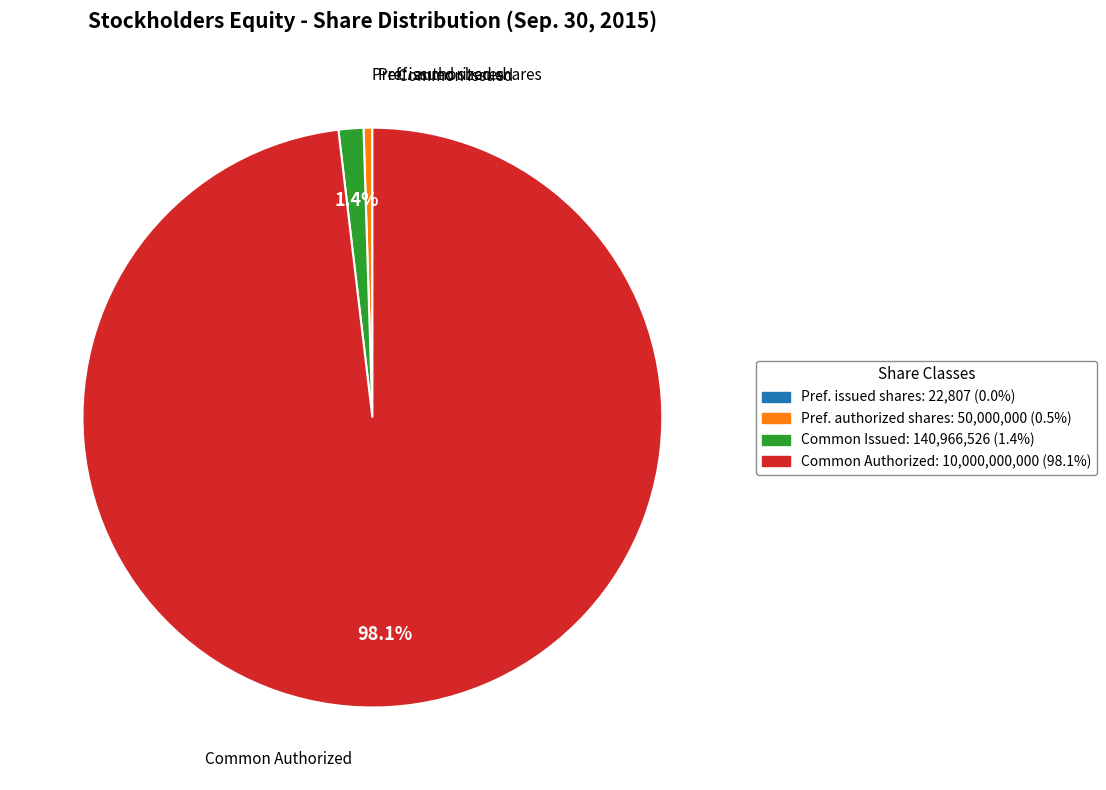

To the nearest percent, what is the average slice percentage?

25%